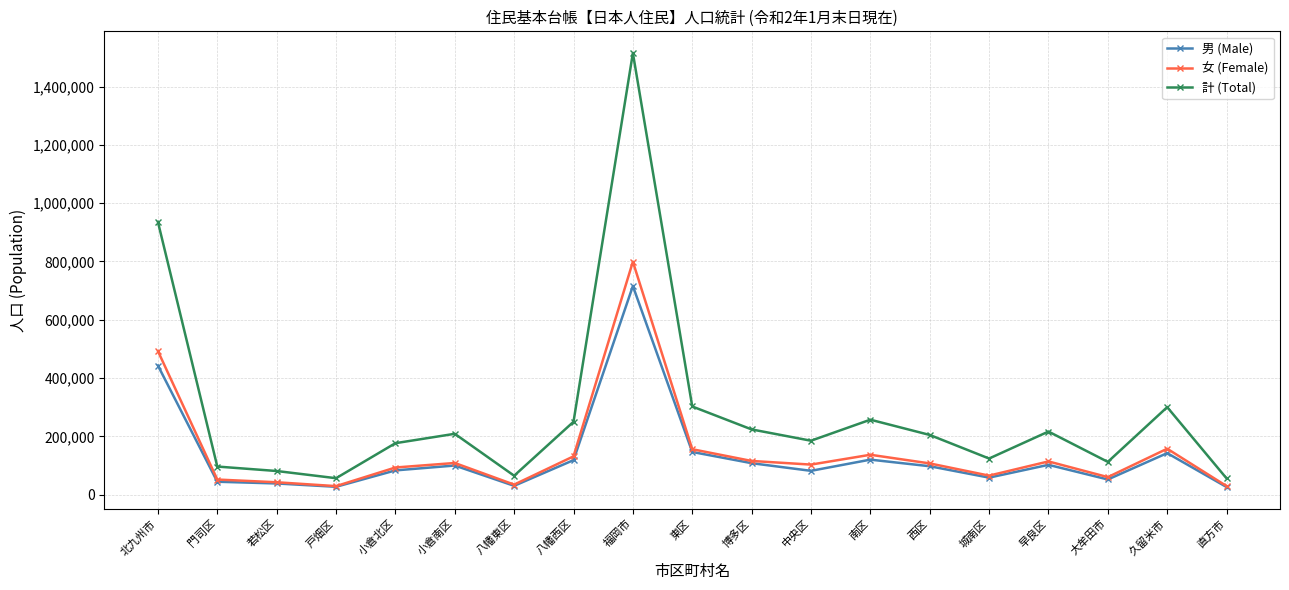

What is the difference between the highest and lowest values at 南区?

137032